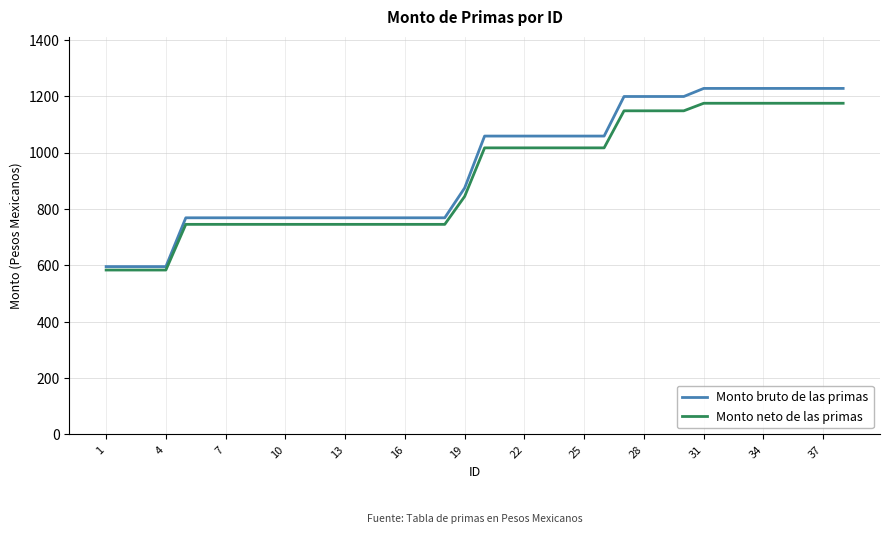

What is the average value of the Monto bruto de las primas series?

948.5